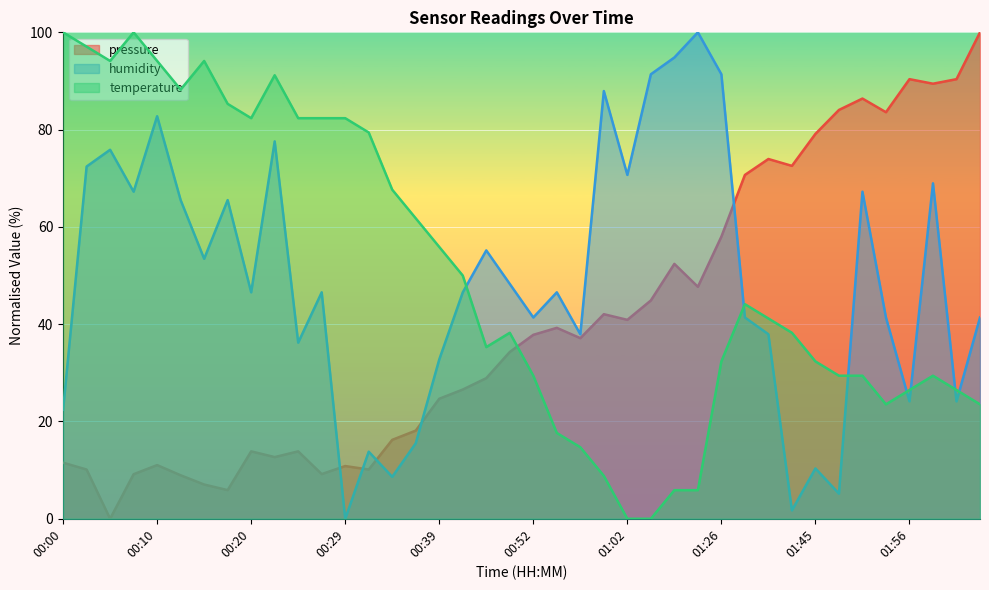

What are all the series names shown in the legend?

pressure, humidity, temperature